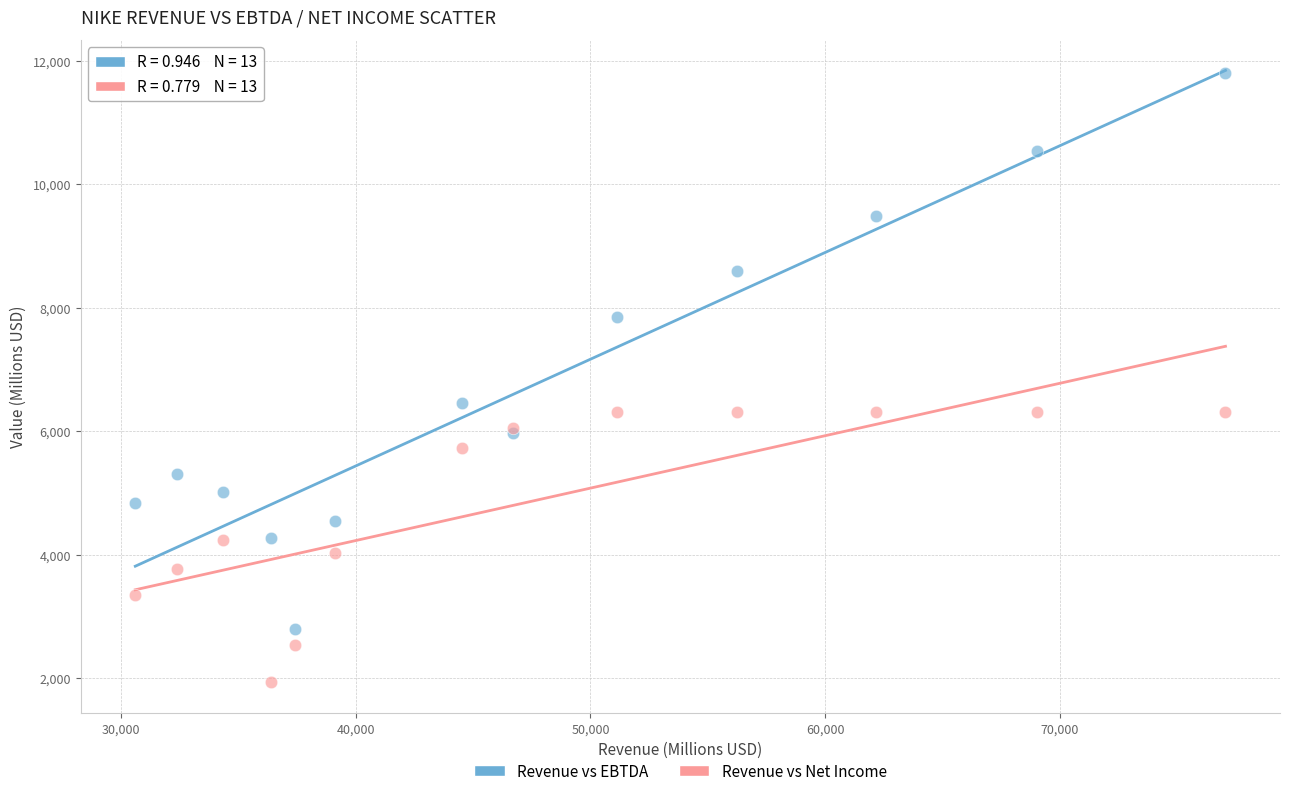

Which series has the widest spread of Y values?

Revenue vs EBTDA